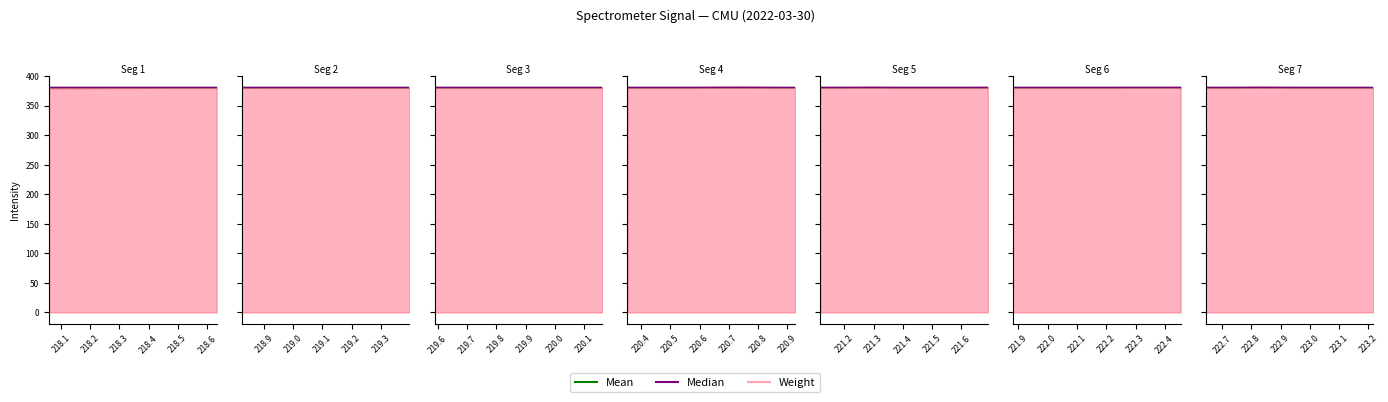

True or false: Mean has more than 0 interior local peaks.

False